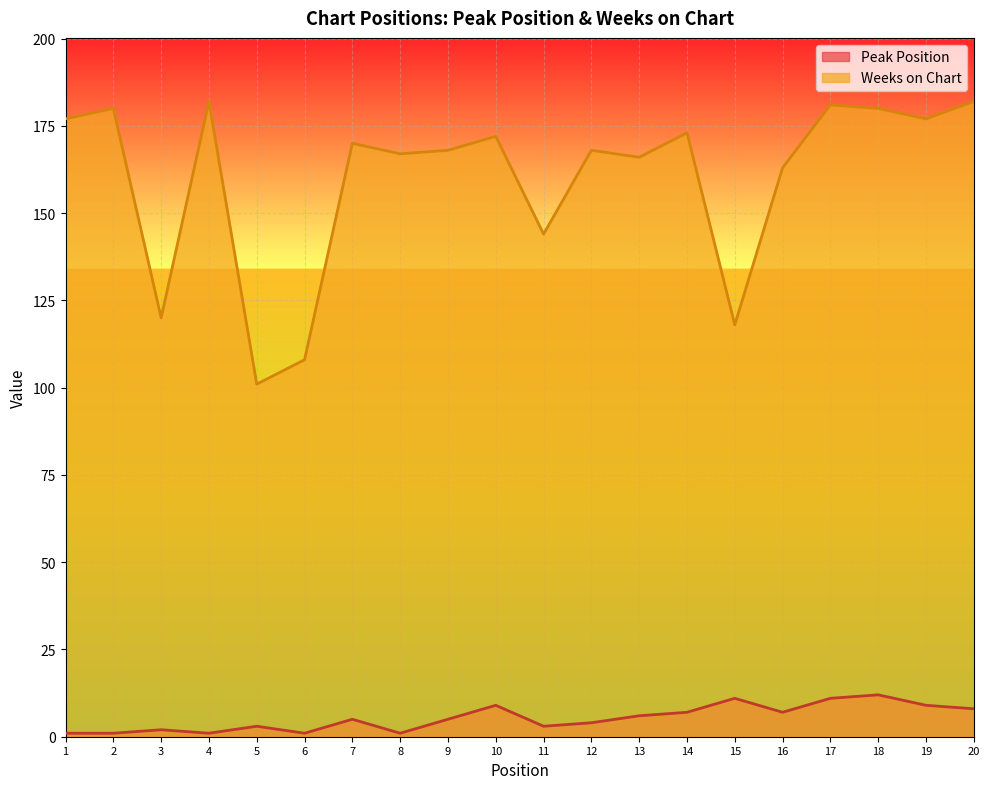

Reading left to right, transcribe all the data shown in this chart.

Peak Position: 1	1	2	1	3	1	5	1	5	9	3	4	6	7	11	7	11	12	9	8
Weeks on Chart: 177	180	120	182	101	108	170	167	168	172	144	168	166	173	118	163	181	180	177	182